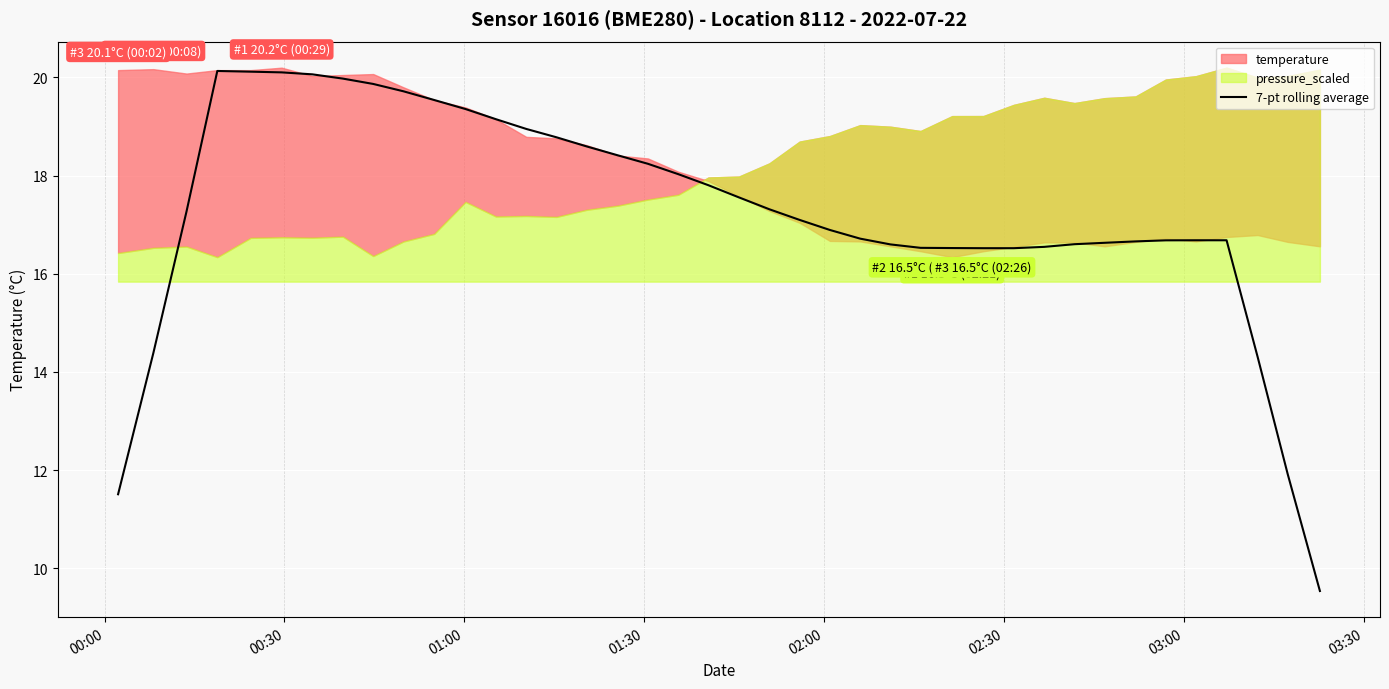

How many lines are shown in the chart?

1